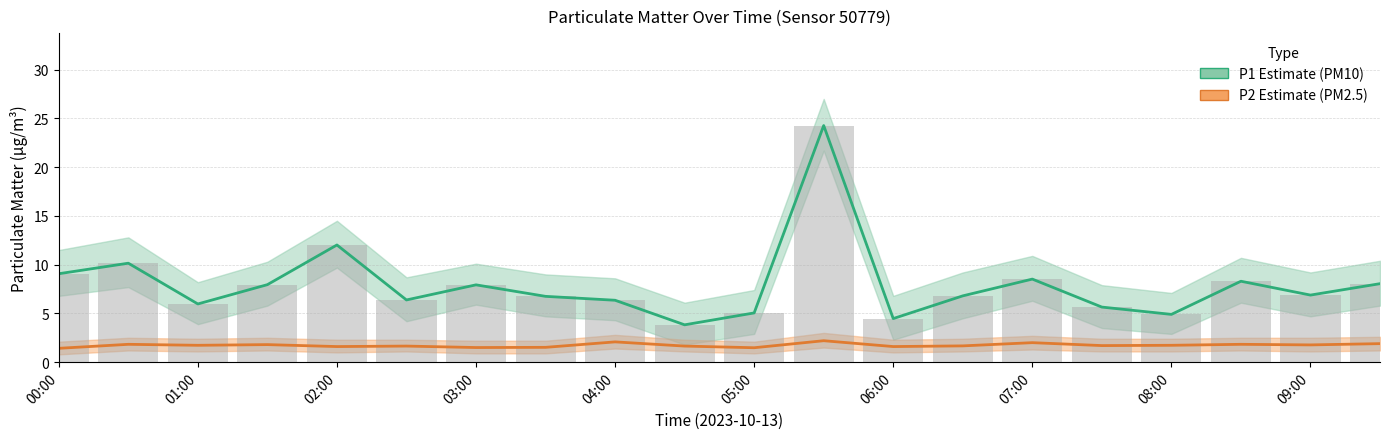

Rank the series by their average value, from lowest to highest.

P2 (PM2.5), P1 (PM10)